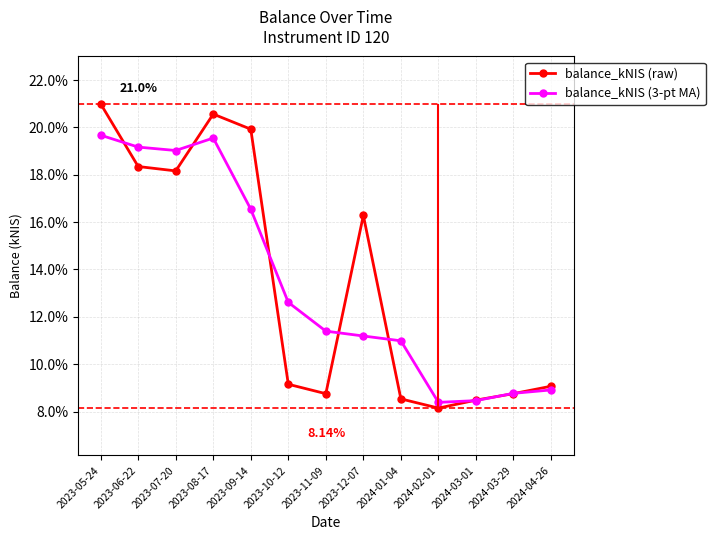

How many intersections are there between balance_kNIS (raw) and balance_kNIS (3-pt MA)?

8